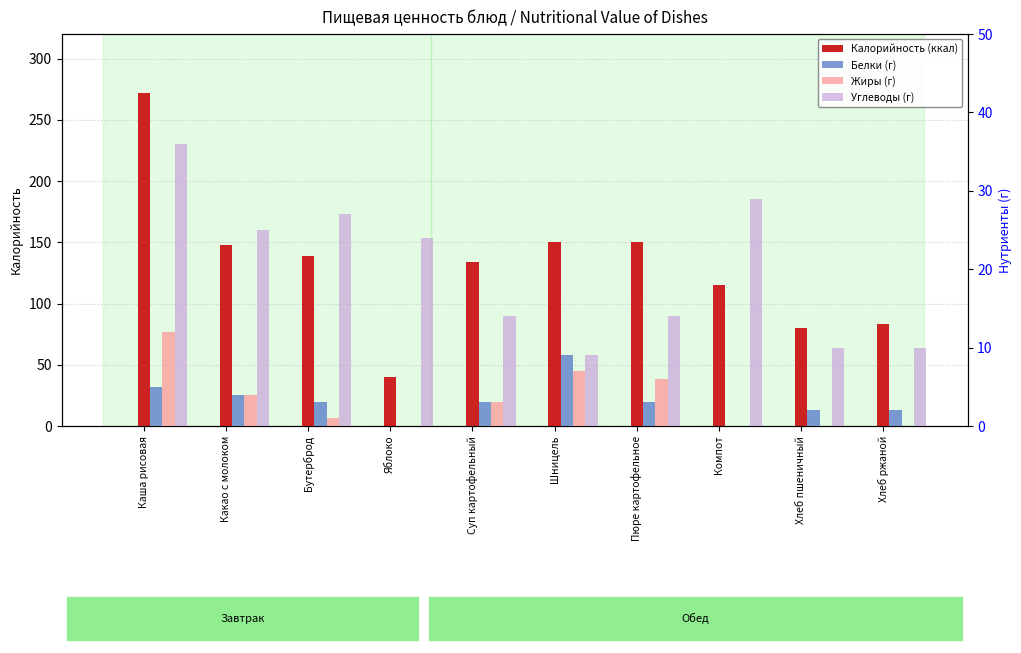

How many values in the Углеводы (г) series exceed 24?

4